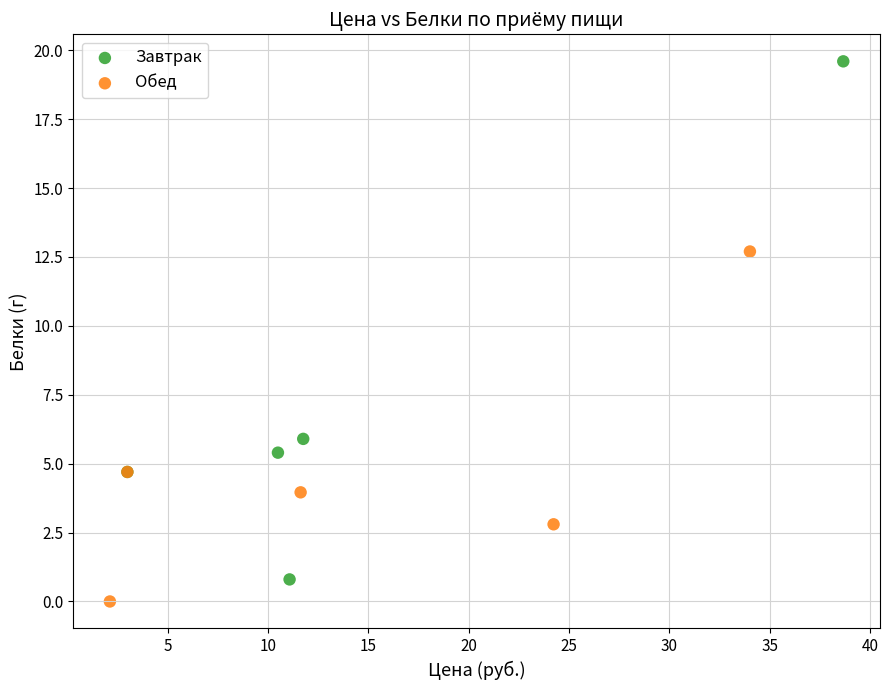

Which series reaches the maximum Y coordinate?

Завтрак